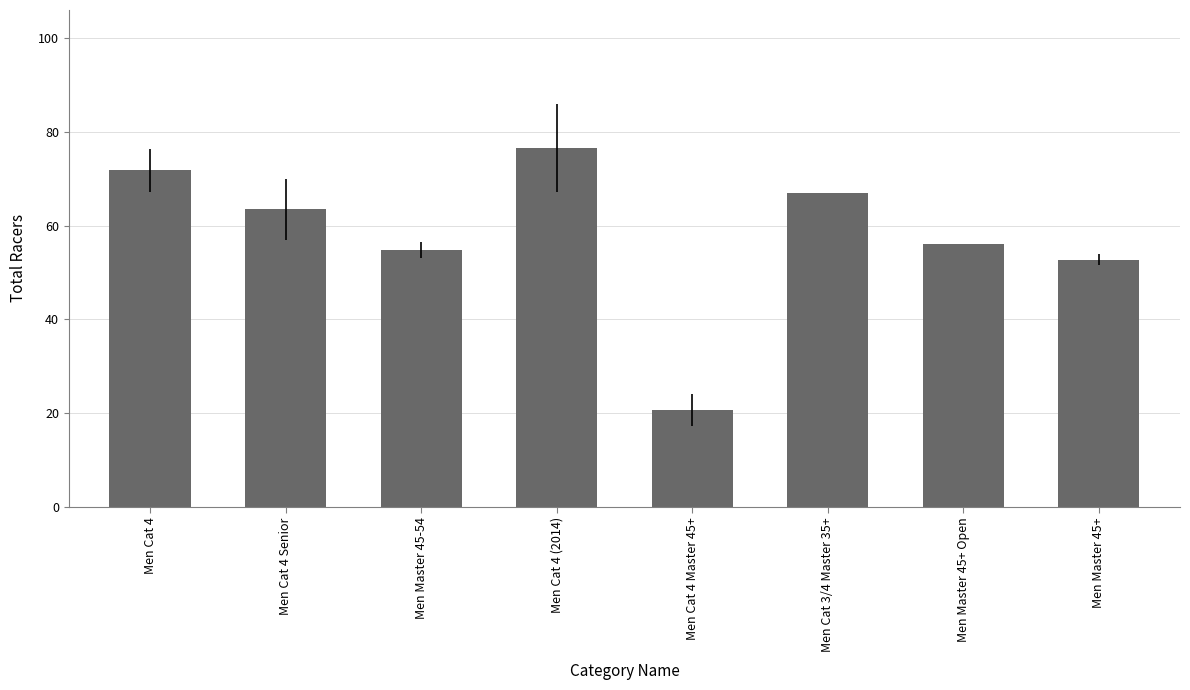

Reading right to left, what are all the values shown in this chart?

52.8	56.0	67.0	20.7	76.5	54.8	63.4	71.8